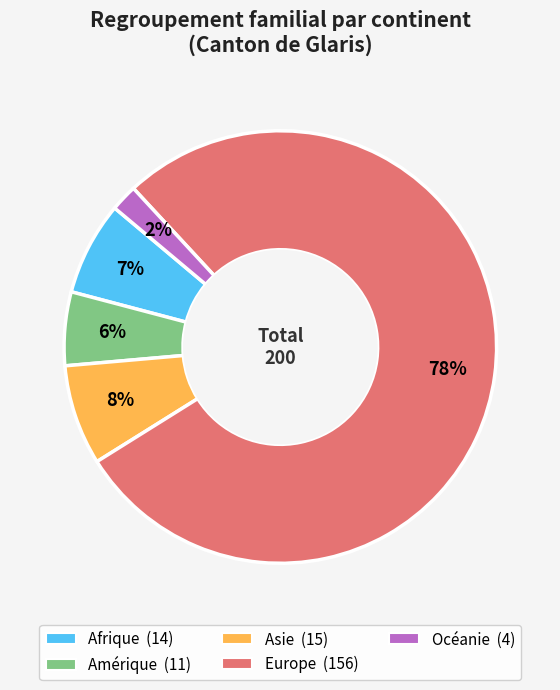

What is the largest slice in the pie chart?

Europe